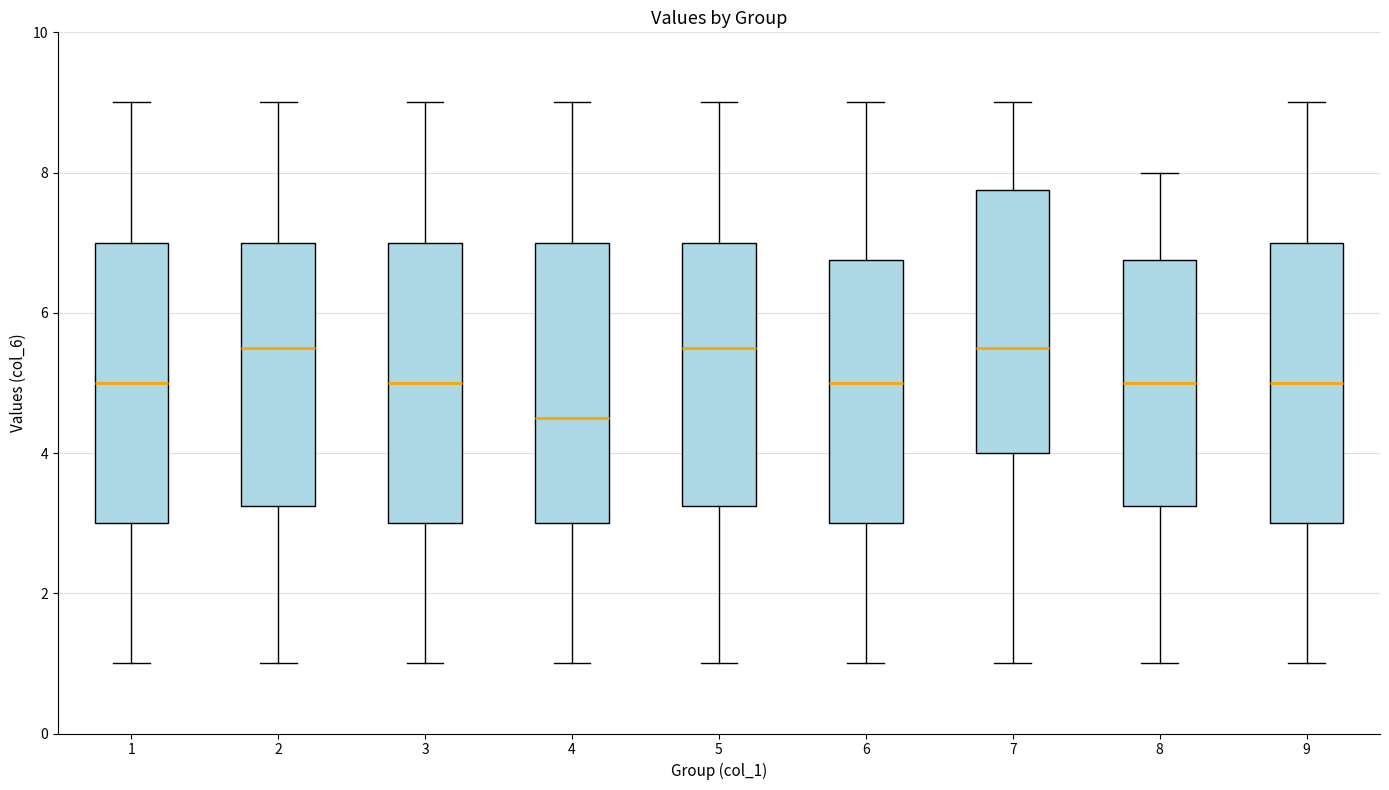

Reading left to right, transcribe this box plot: for each box, give where its median line is, the range the box spans, and where its two whiskers end, as read against the y-axis. The values are not printed on the chart, so give them approximately, as read against the axis.

1: median 5.0, box 3.0 to 7.0, whiskers 1.0 to 9.0
2: median 5.6, box 3.2 to 7.0, whiskers 1.0 to 9.0
3: median 5.0, box 3.0 to 7.0, whiskers 1.0 to 9.0
4: median 4.6, box 3.0 to 7.0, whiskers 1.0 to 9.0
5: median 5.6, box 3.2 to 7.0, whiskers 1.0 to 9.0
6: median 5.0, box 3.0 to 6.8, whiskers 1.0 to 9.0
7: median 5.6, box 4.0 to 7.8, whiskers 1.0 to 9.0
8: median 5.0, box 3.2 to 6.8, whiskers 1.0 to 8.0
9: median 5.0, box 3.0 to 7.0, whiskers 1.0 to 9.0